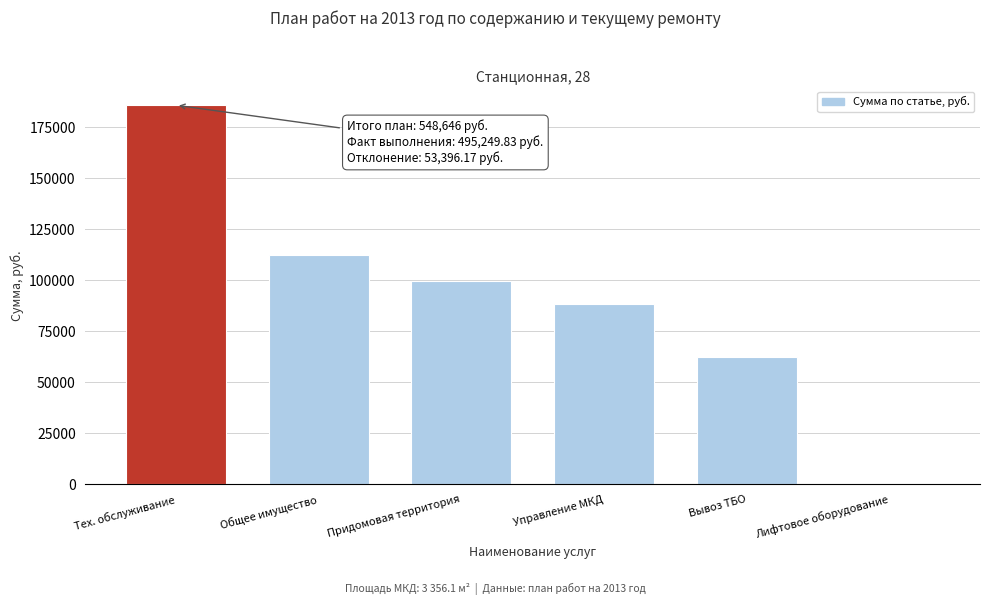

Reading left to right, what are all the values shown in this chart?

Тех. обслуживание=185785	Общее имущество=112362	Придомовая территория=99475	Управление МКД=88601	Вывоз ТБО=62423	Лифтовое оборудование=0